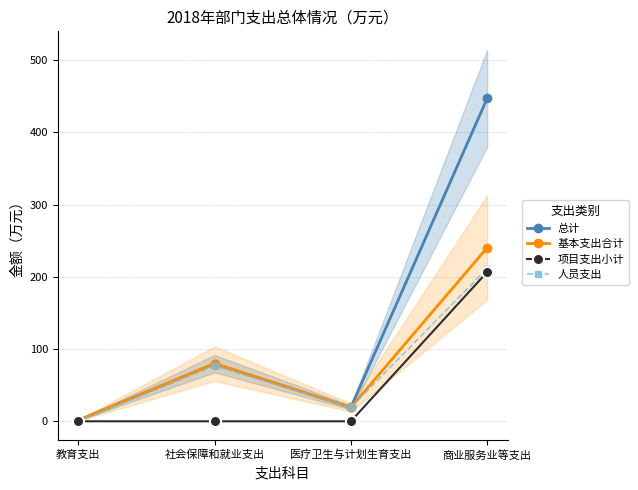

Between 社会保障和就业支出 and 教育支出, which is larger?

社会保障和就业支出